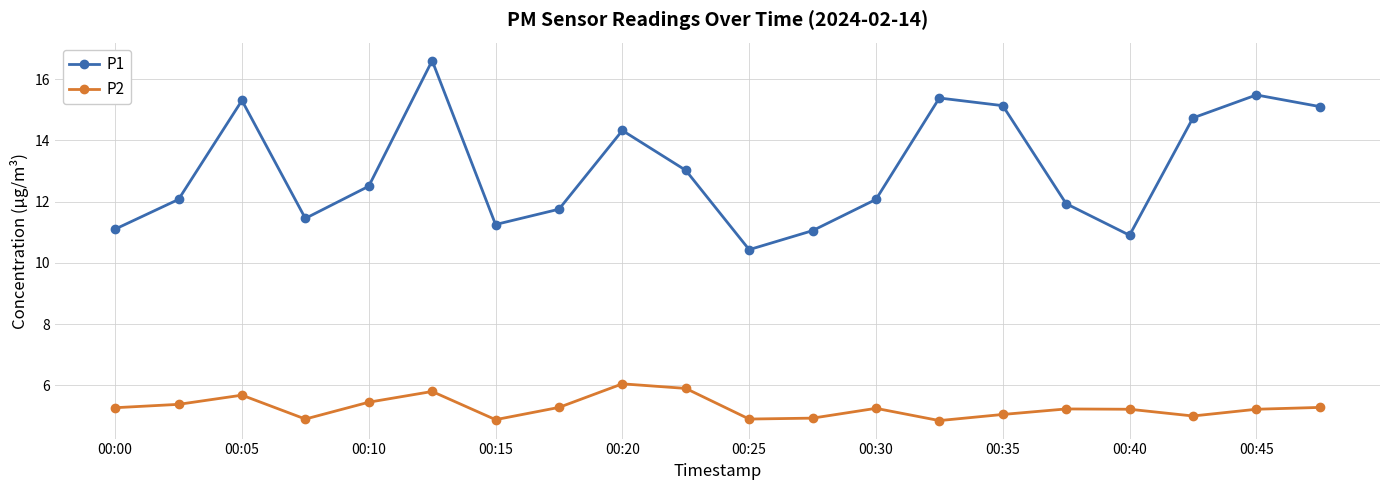

How many interior local peaks does the P1 series have?

5